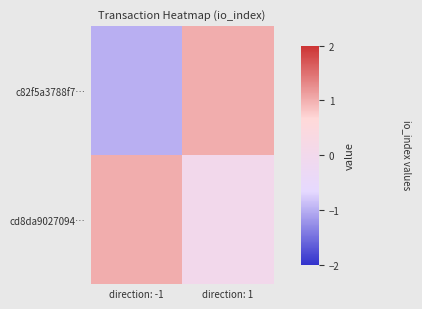

What is the smallest value displayed?

-1